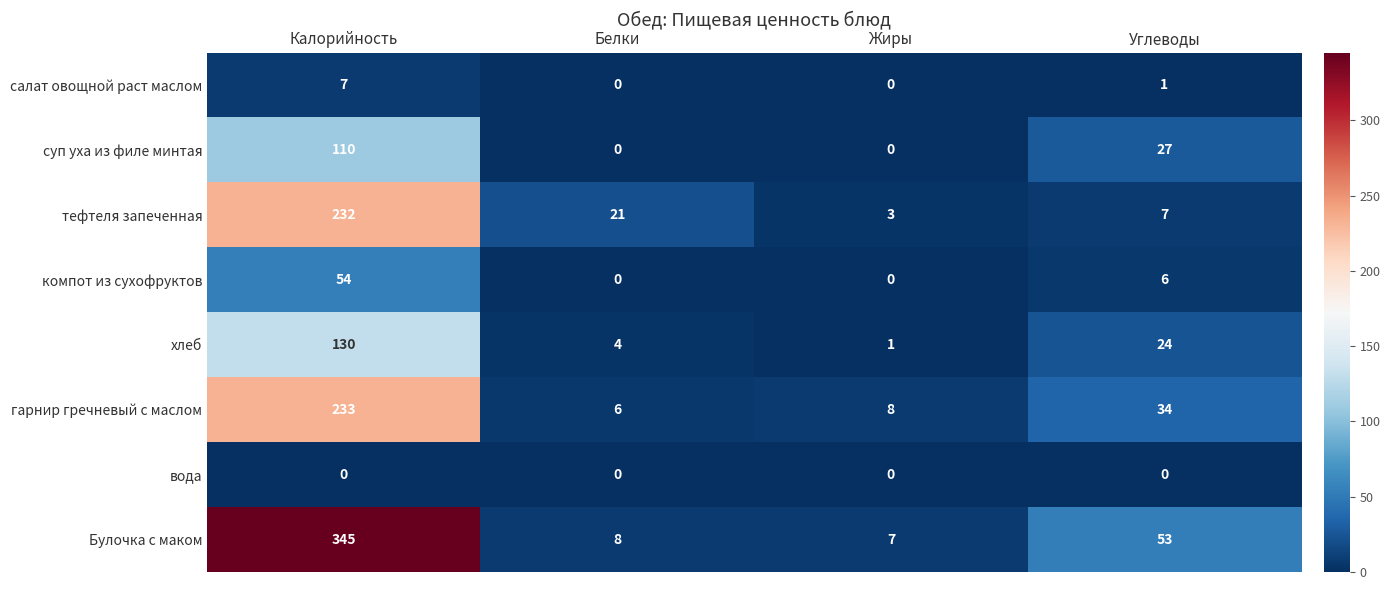

What is the average value of the компот из сухофруктов series?

15